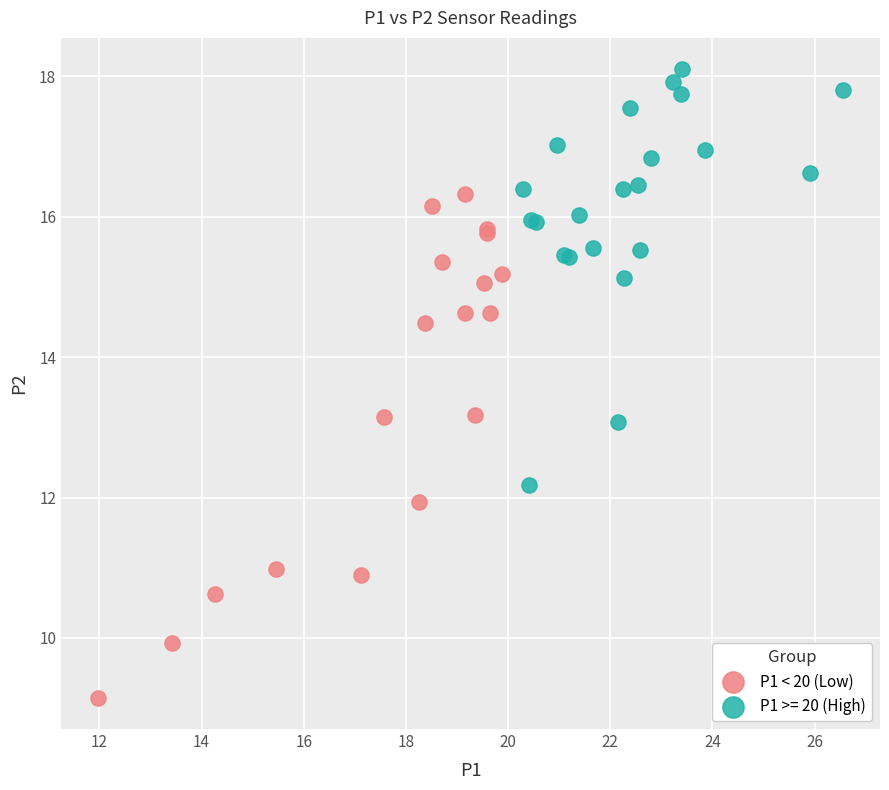

Which series reaches the minimum Y coordinate?

P1 < 20 (Low)